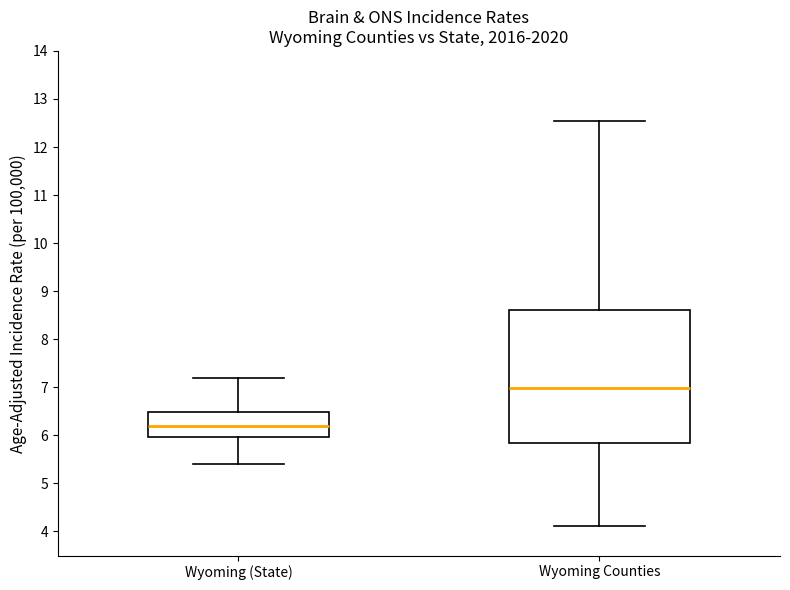

Comparing the boxes themselves (not the whiskers), which one is the tallest?

Wyoming Counties